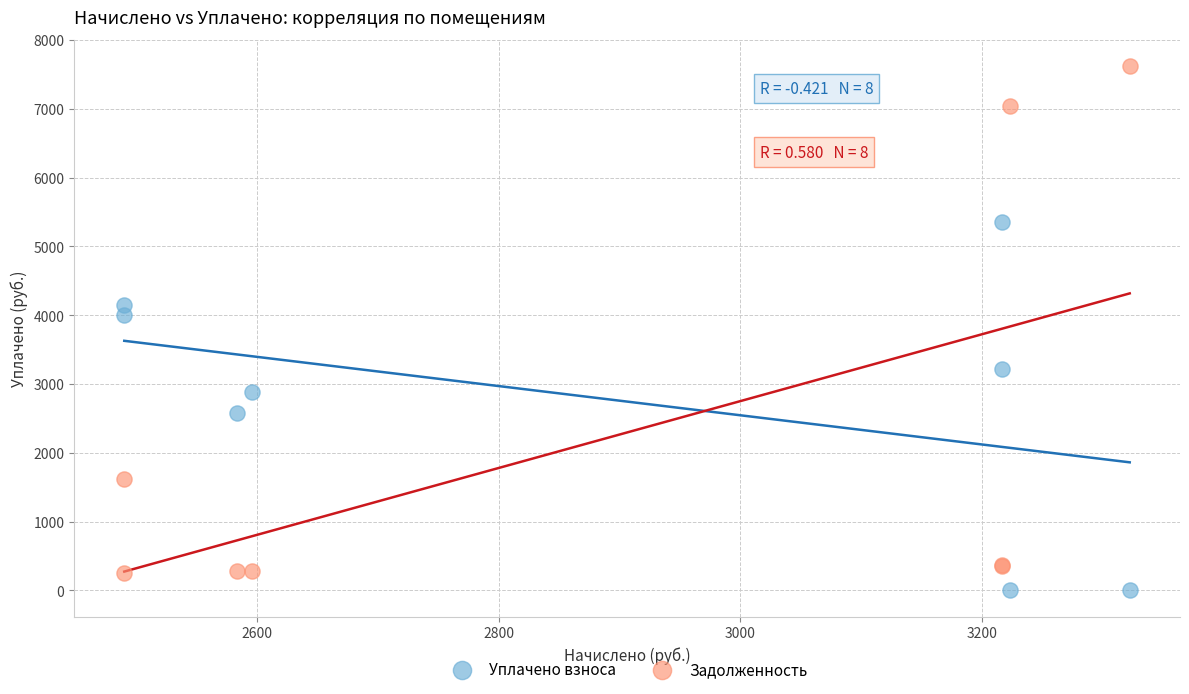

Which series contains the lowest Y value?

Уплачено взноса